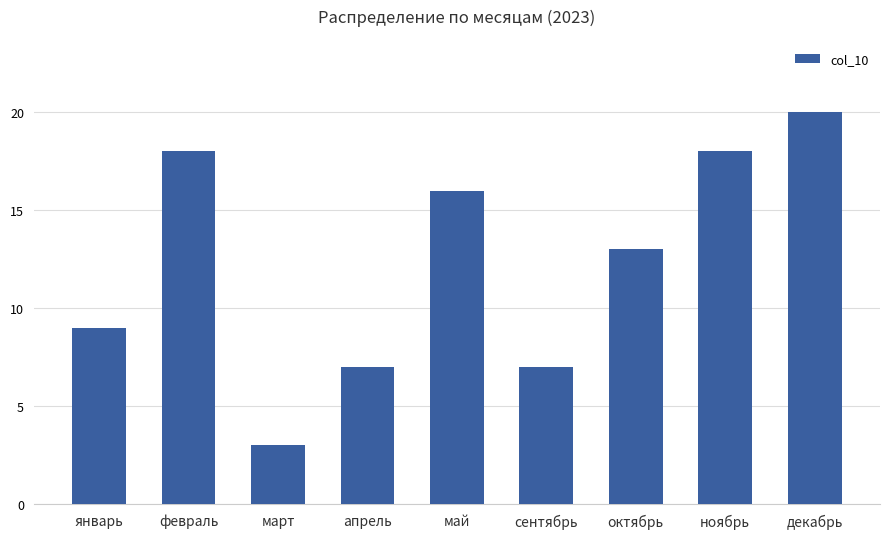

What is the difference between the values at март and апрель?

4